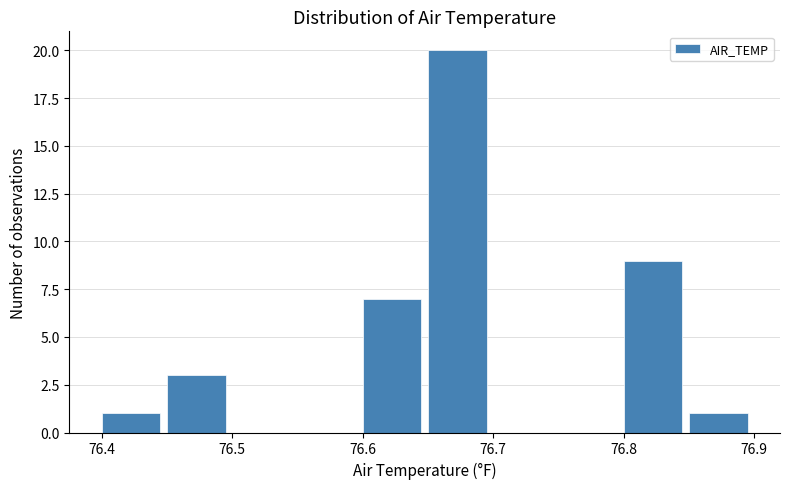

Reading left to right, list every bar in this chart as the range it spans on the x-axis followed by its height. Neither the bar edges nor the heights are printed on the chart, so give them approximately, as read against the axes.

76.40 to 76.45: 1
76.45 to 76.50: 3
76.50 to 76.55: 0
76.55 to 76.60: 0
76.60 to 76.65: 7
76.65 to 76.70: 20
76.70 to 76.75: 0
76.75 to 76.80: 0
76.80 to 76.85: 9
76.85 to 76.90: 1